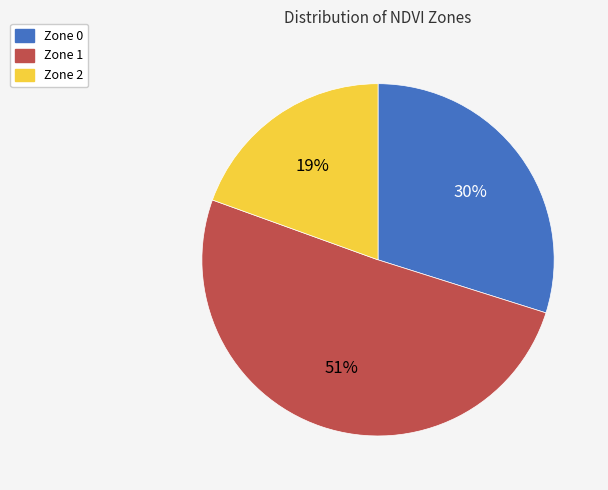

Which has a higher value, Zone 0 or Zone 2?

Zone 0